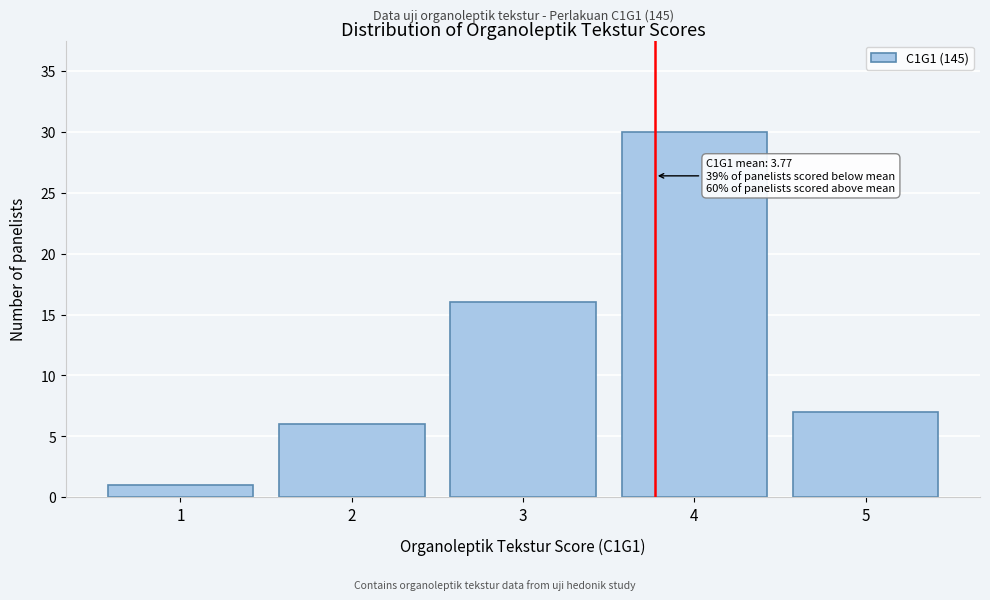

Reading left to right, list all the values displayed in this chart.

1	6	16	30	7